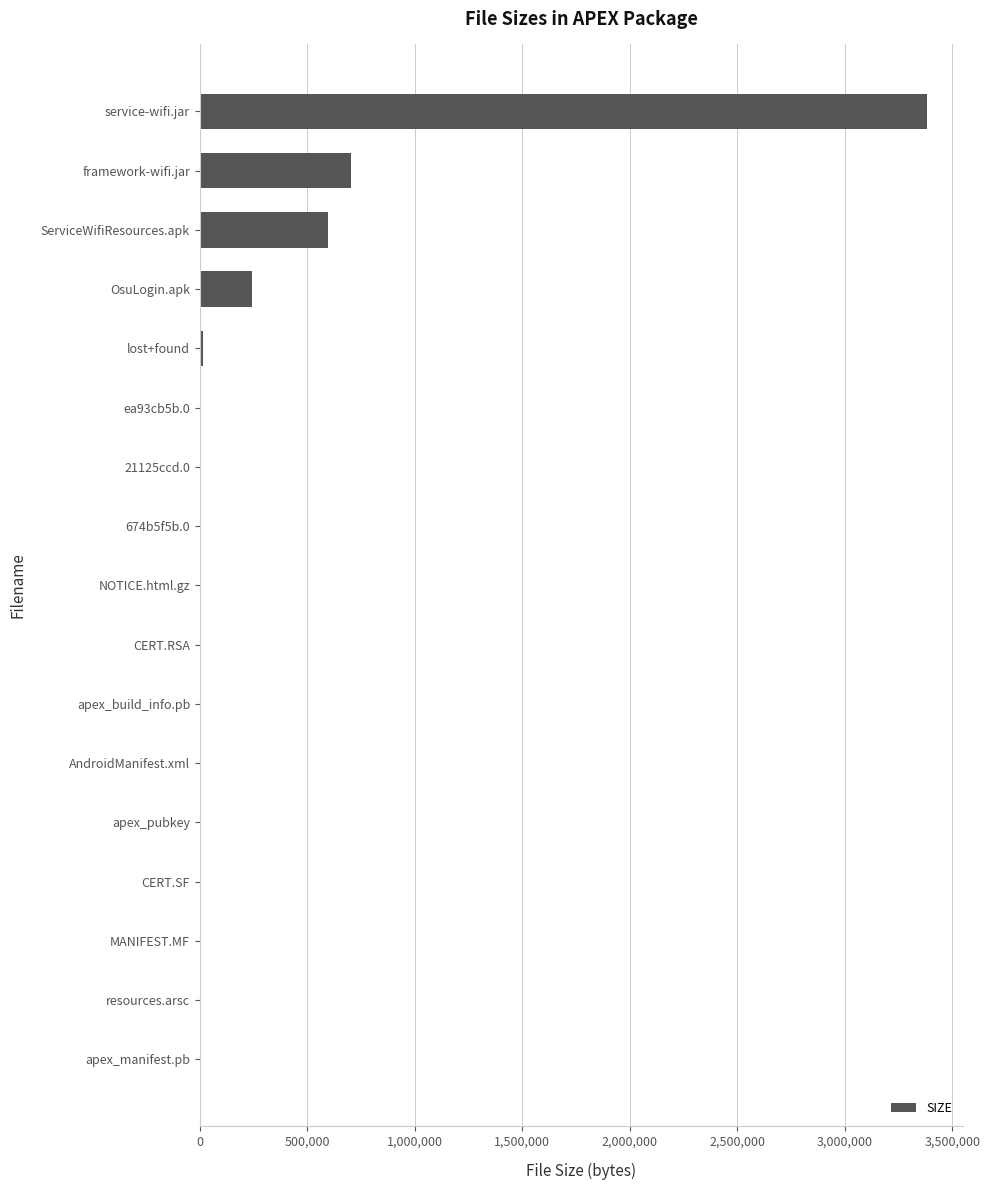

What is the sum of all values?

4978552